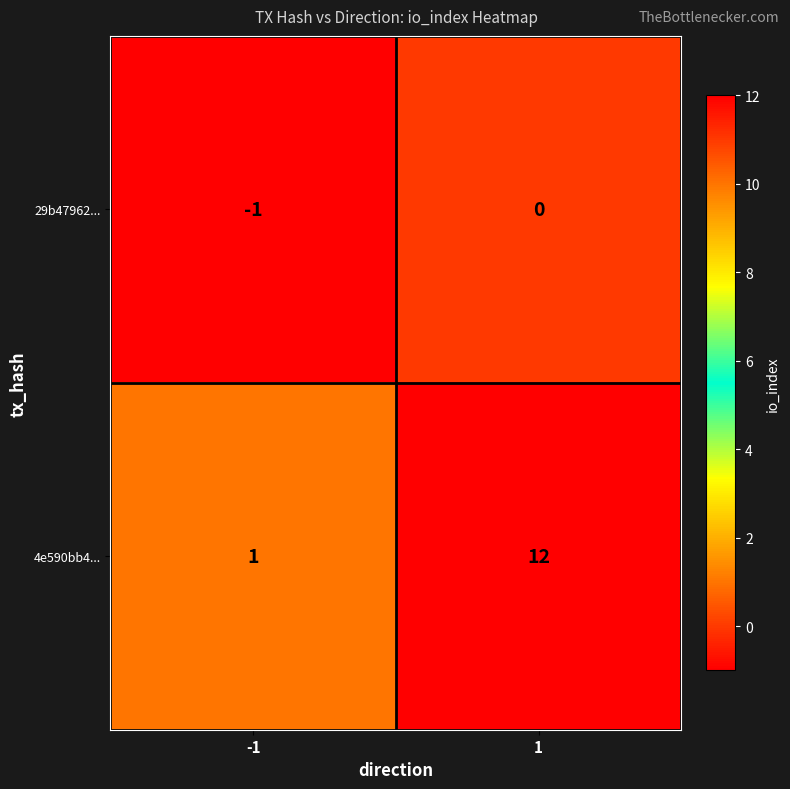

What is the sum of the 4e590bb4... values at 1 and -1?

13